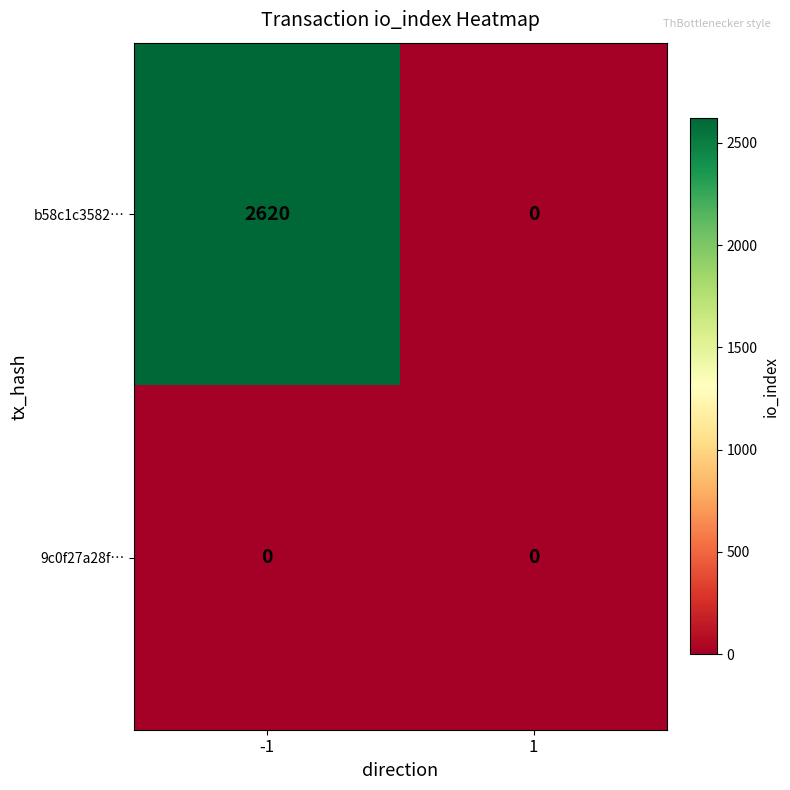

The 9c0f27a28f… series shows 0 at 1. True or false?

True